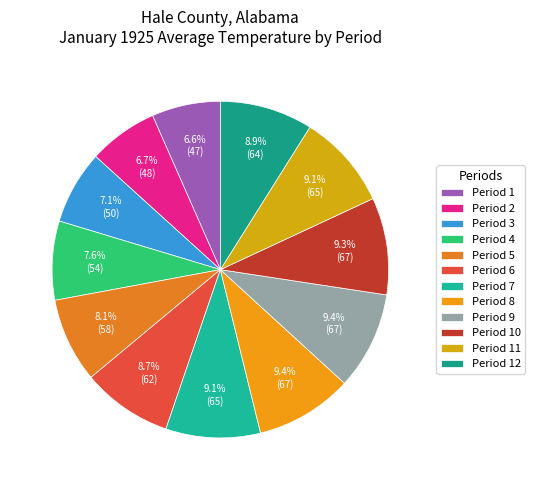

To the nearest percent, what is the average slice percentage?

8%